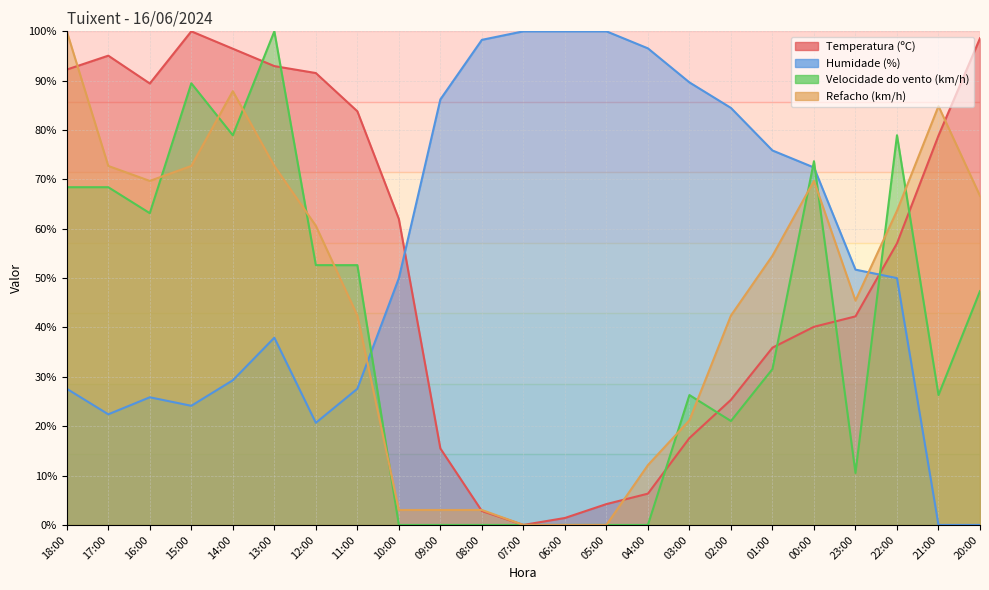

The value of Velocidade do vento (km/h) at 15:00 is 158.8. True or false?

False